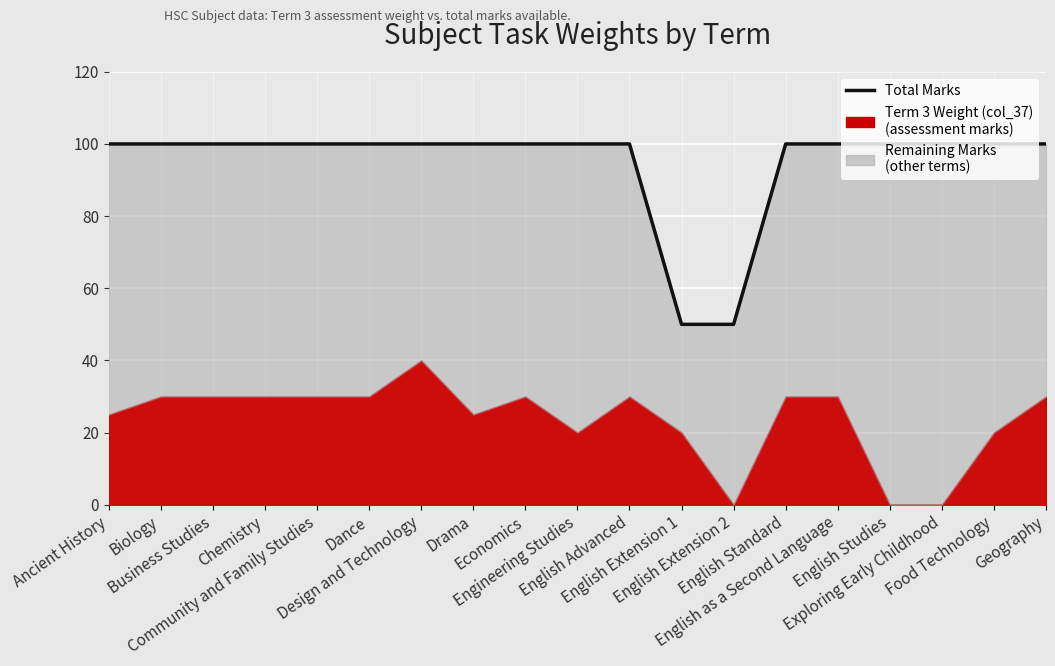

Is it true that the value at English Standard is 100?

True